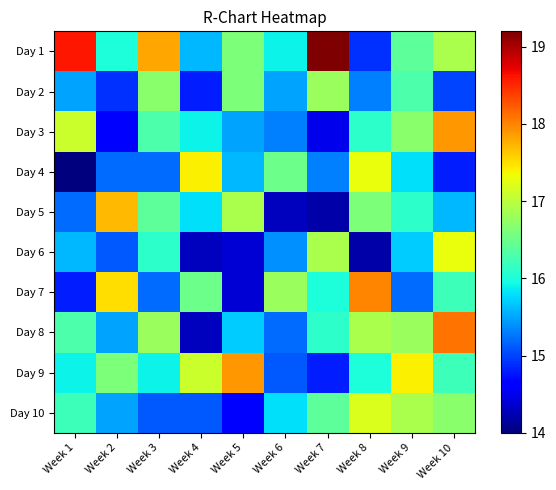

What is the spread (max minus min) of values at Week 6?

2.5